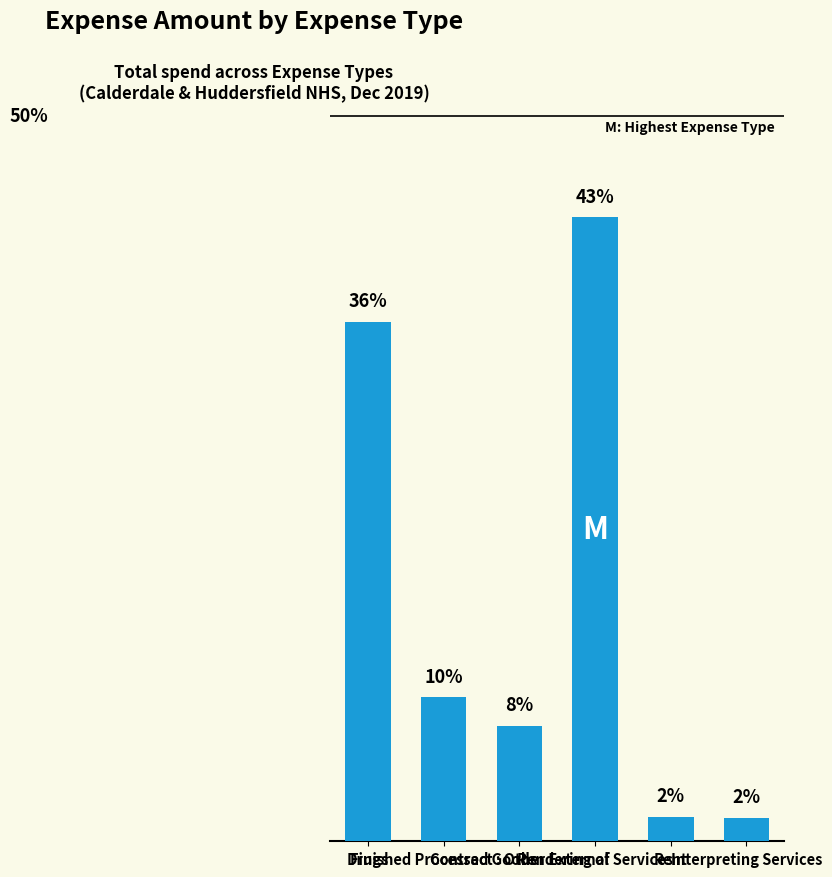

Reading left to right, what are all the values shown in this chart?

35.8	9.9	7.9	43.0	1.7	1.6